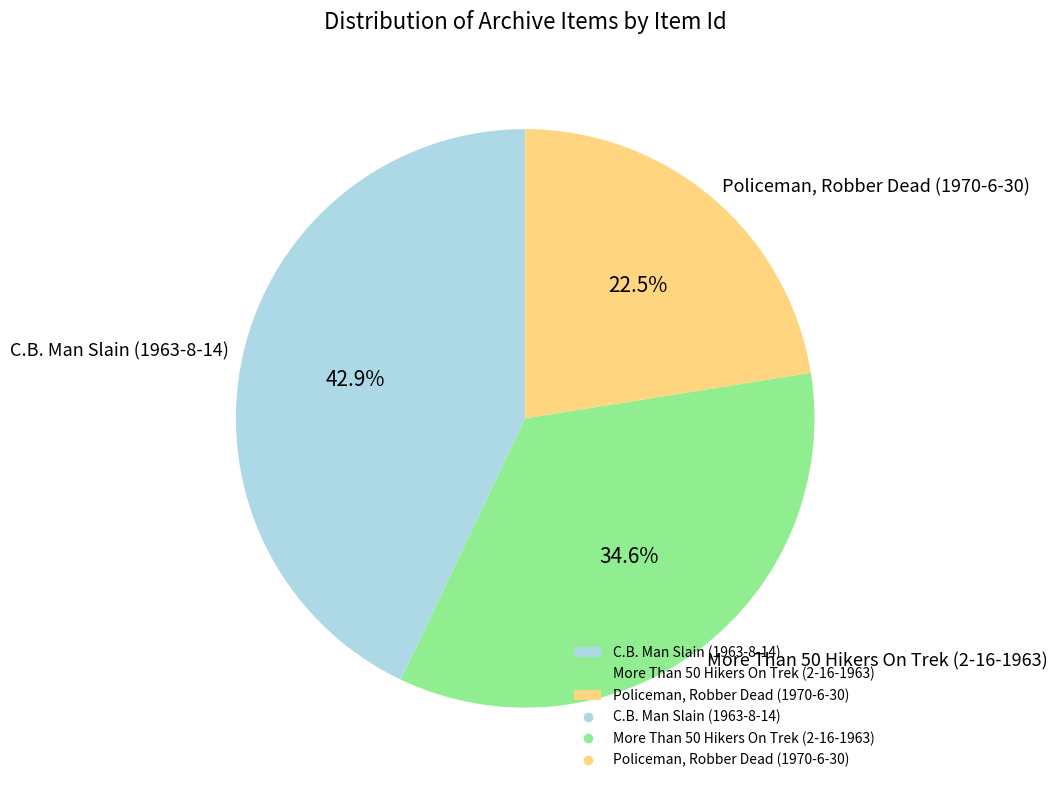

To the nearest percent, what portion does C.B. Man Slain (1963-8-14) represent?

43%